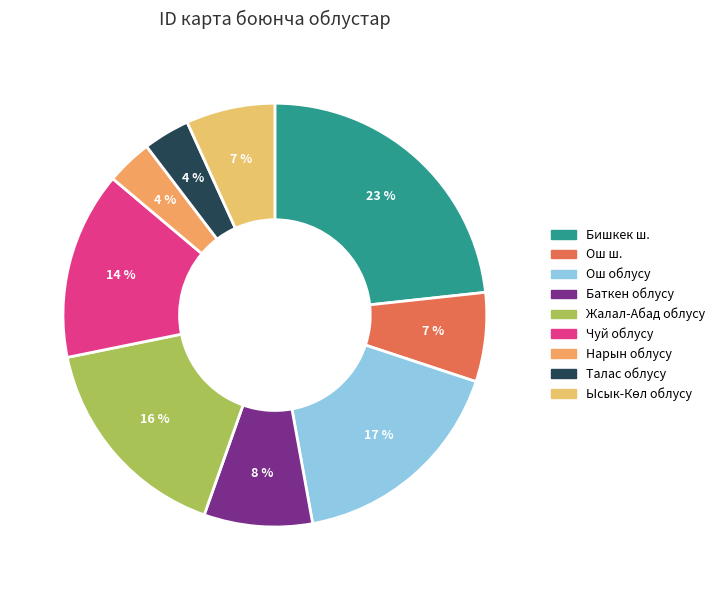

Is there any slice that represents more than half of the pie?

No